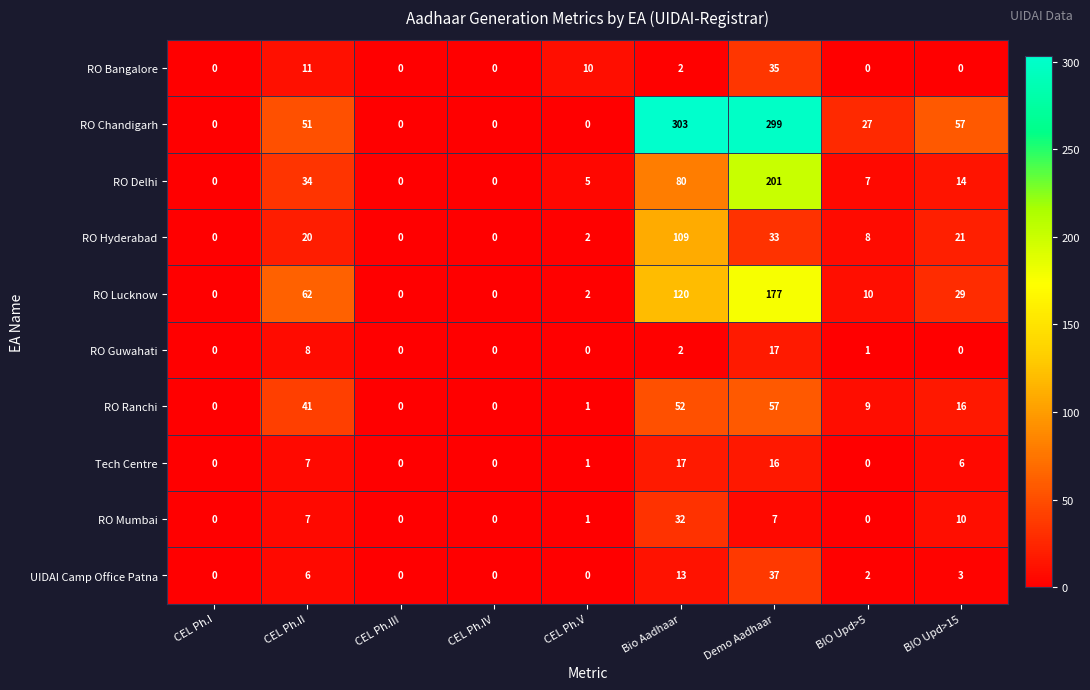

What is the greatest value displayed?

303